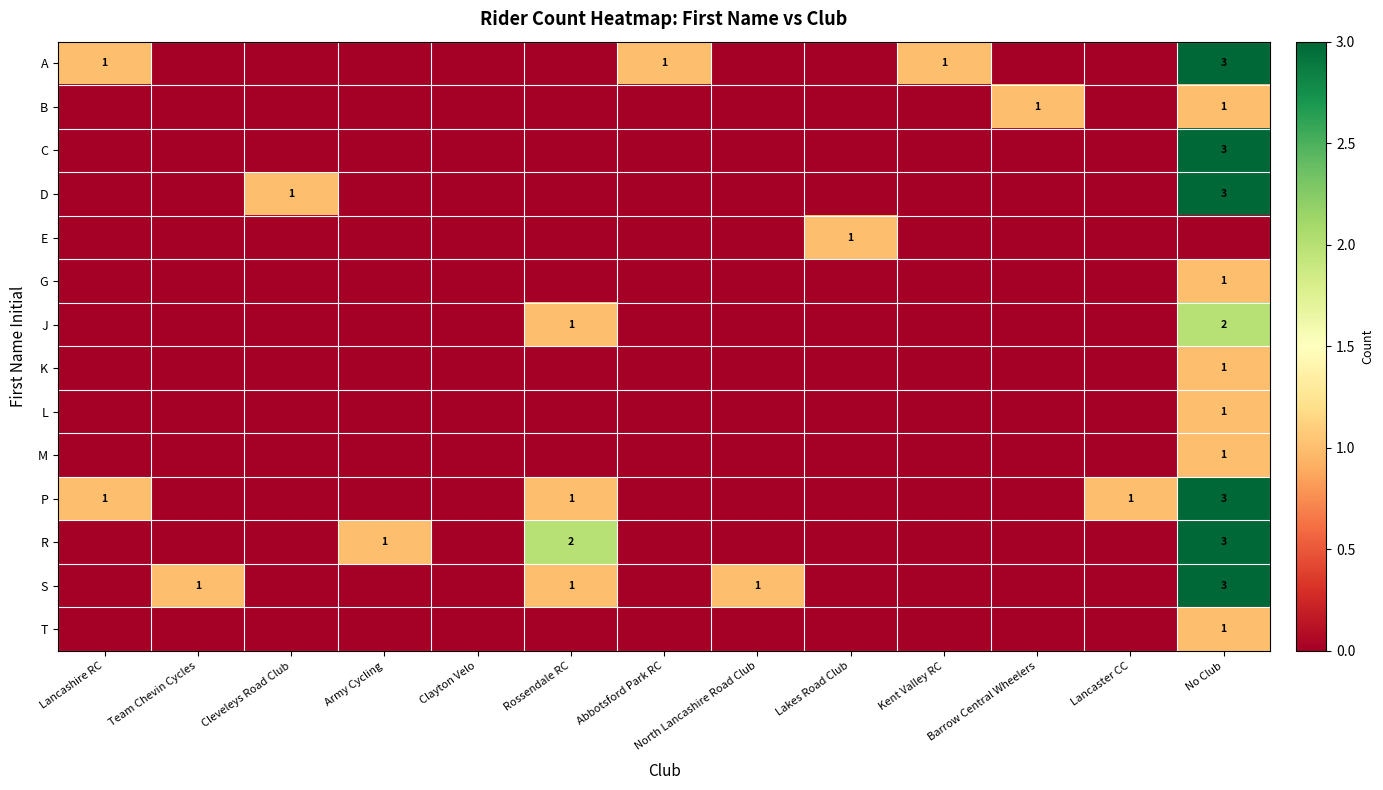

The value of S at No Club is 1. True or false?

False